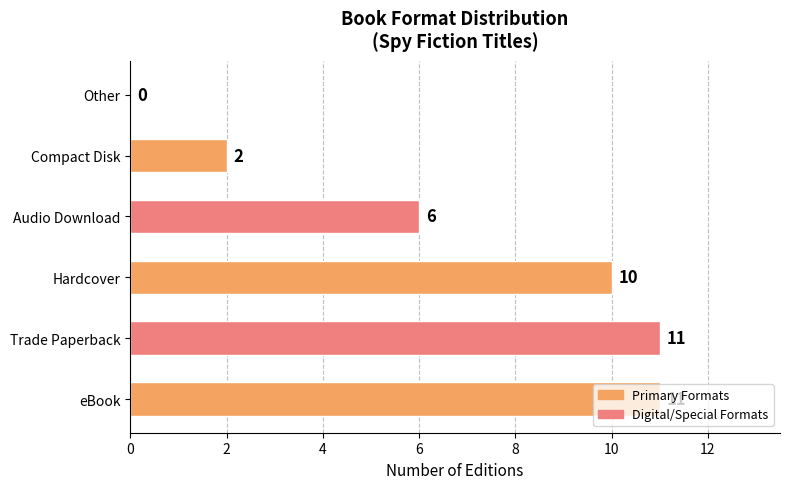

True or false: the data shows 0 at Other.

True